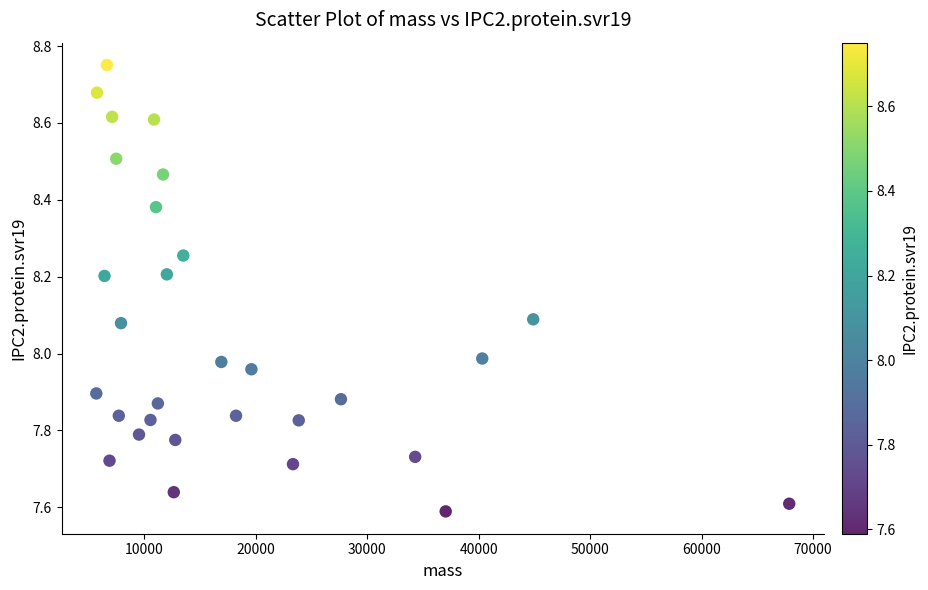

What is the range of X values (max minus min)?

62165.7